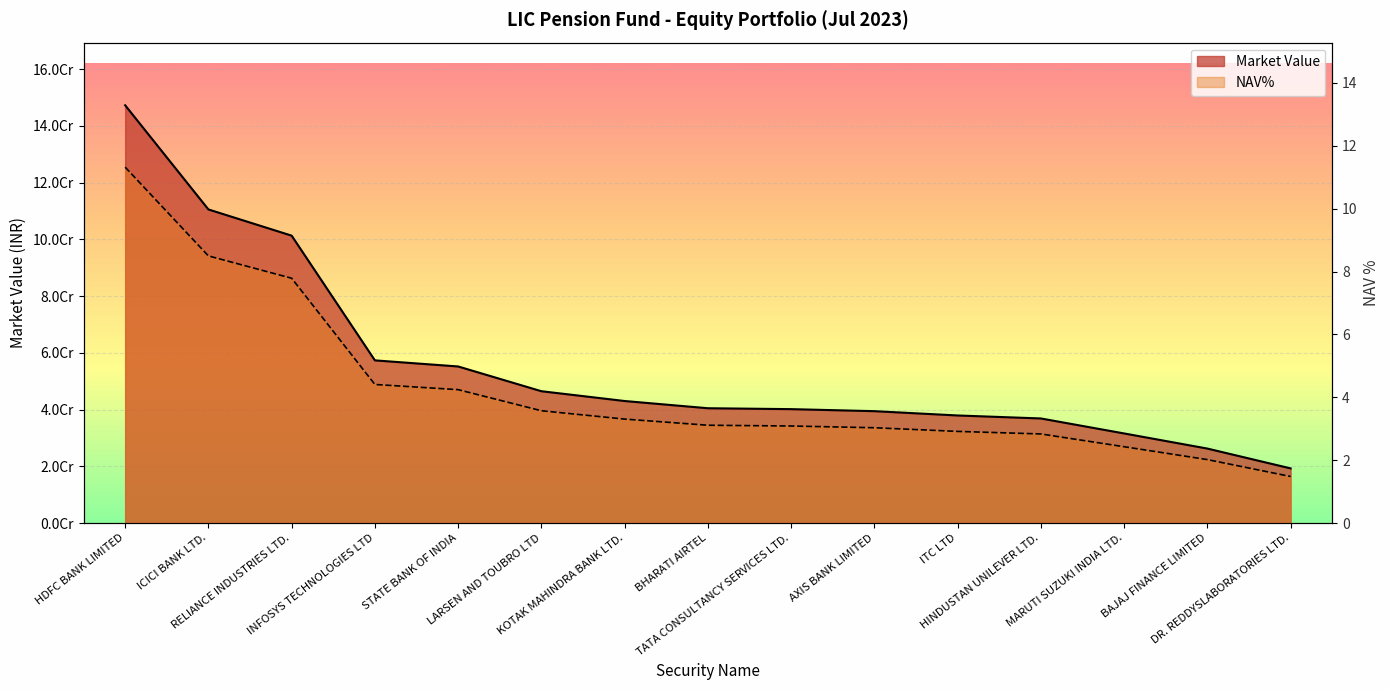

The value of NAV% at RELIANCE INDUSTRIES LTD. is 3.9. True or false?

False